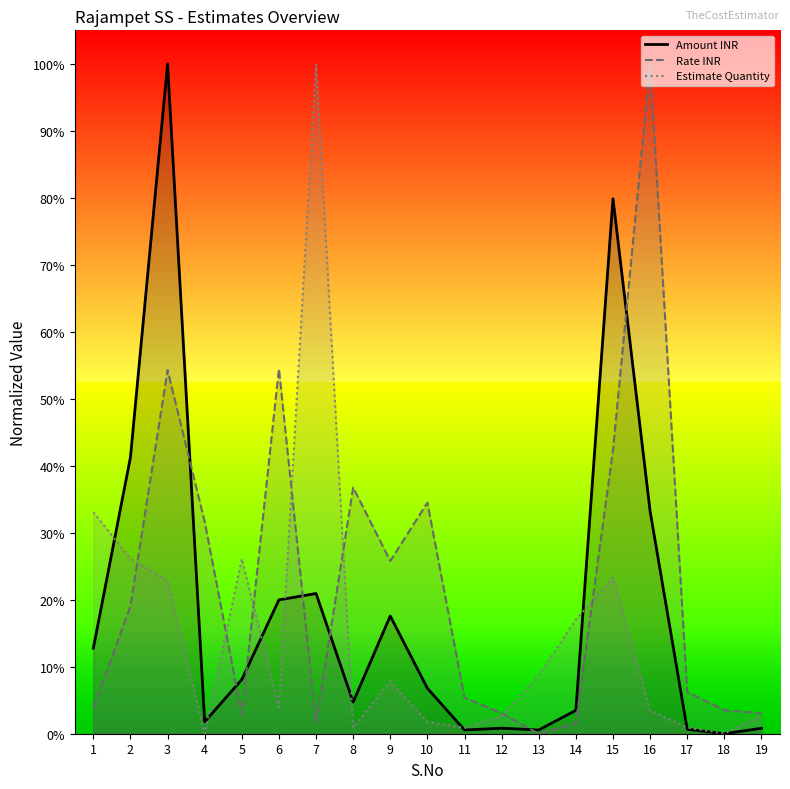

Between 15 and 12, which is larger?

15